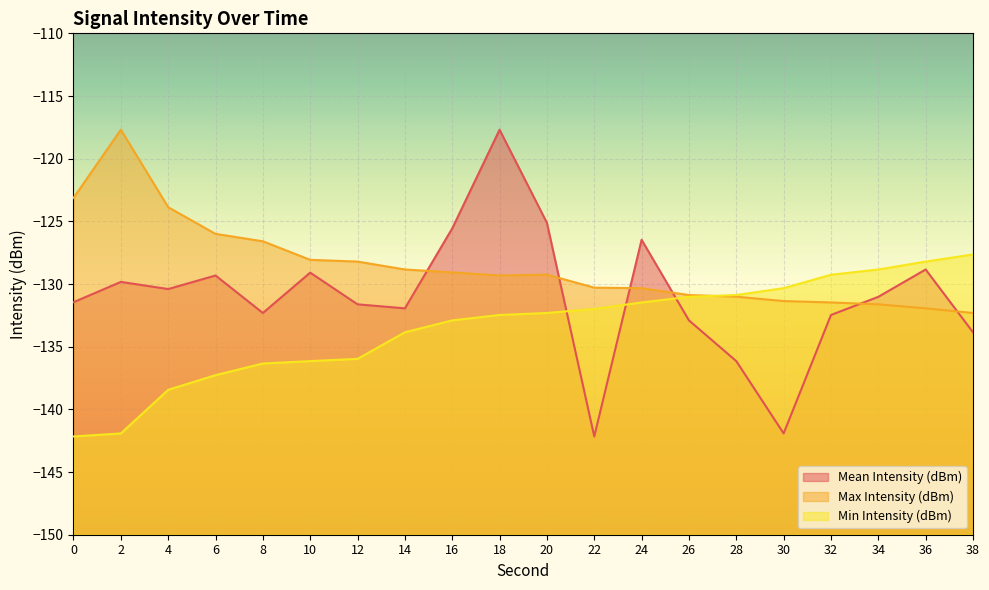

What is the value of the Mean Intensity (dBm) point at the 16th from the left?

-141.9